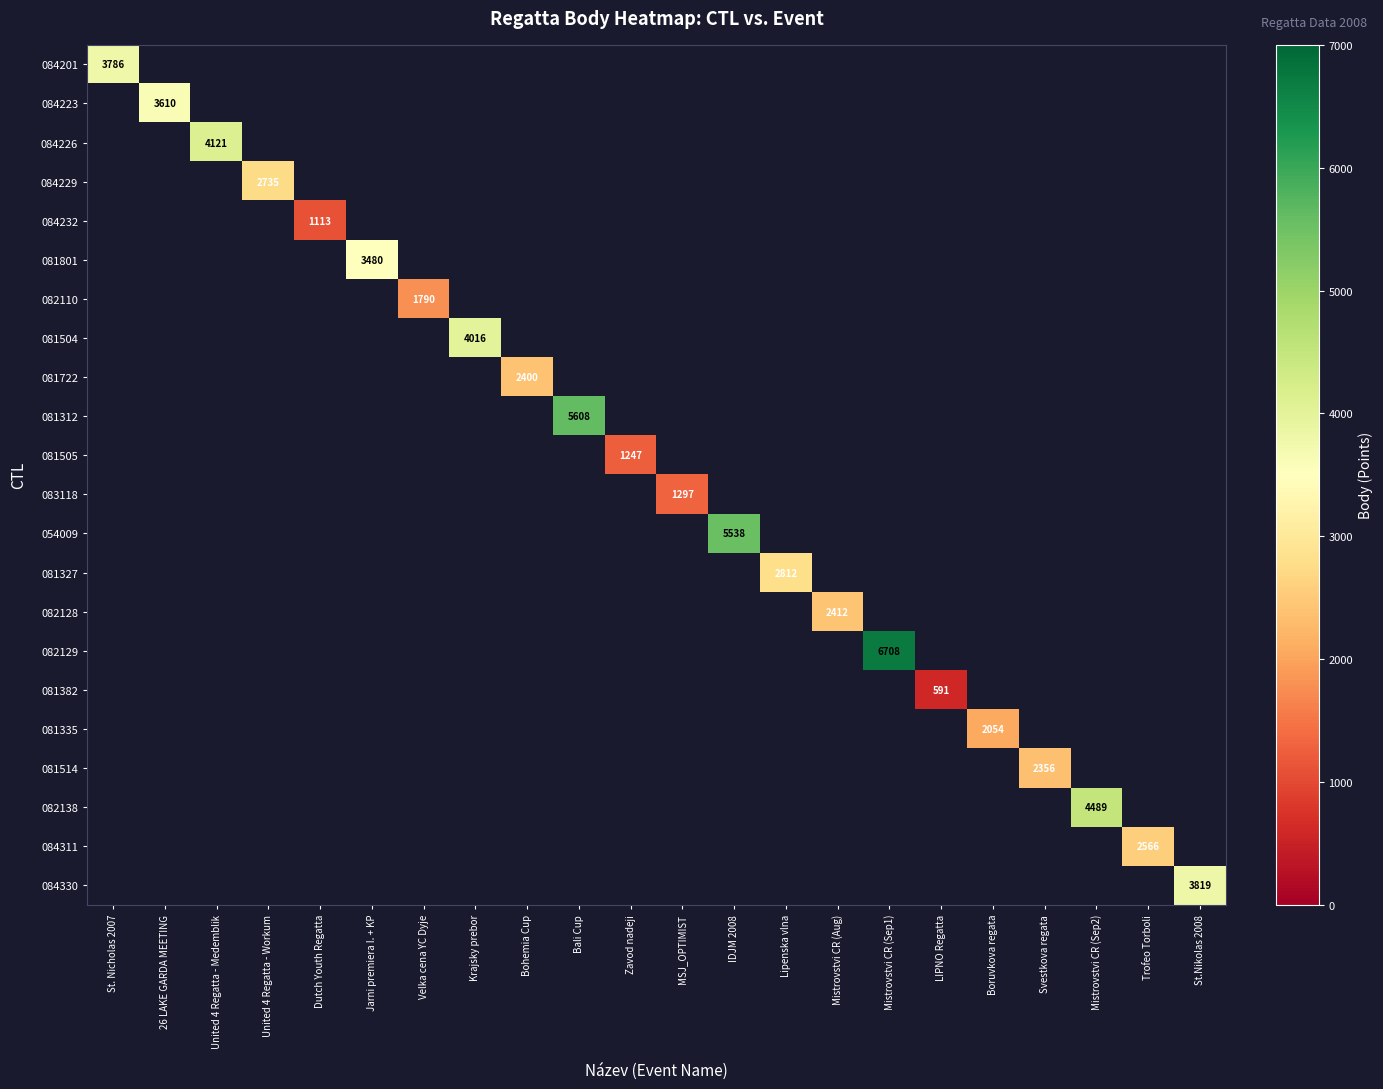

Which label corresponds to the smallest value in the chart?

LIPNO Regatta